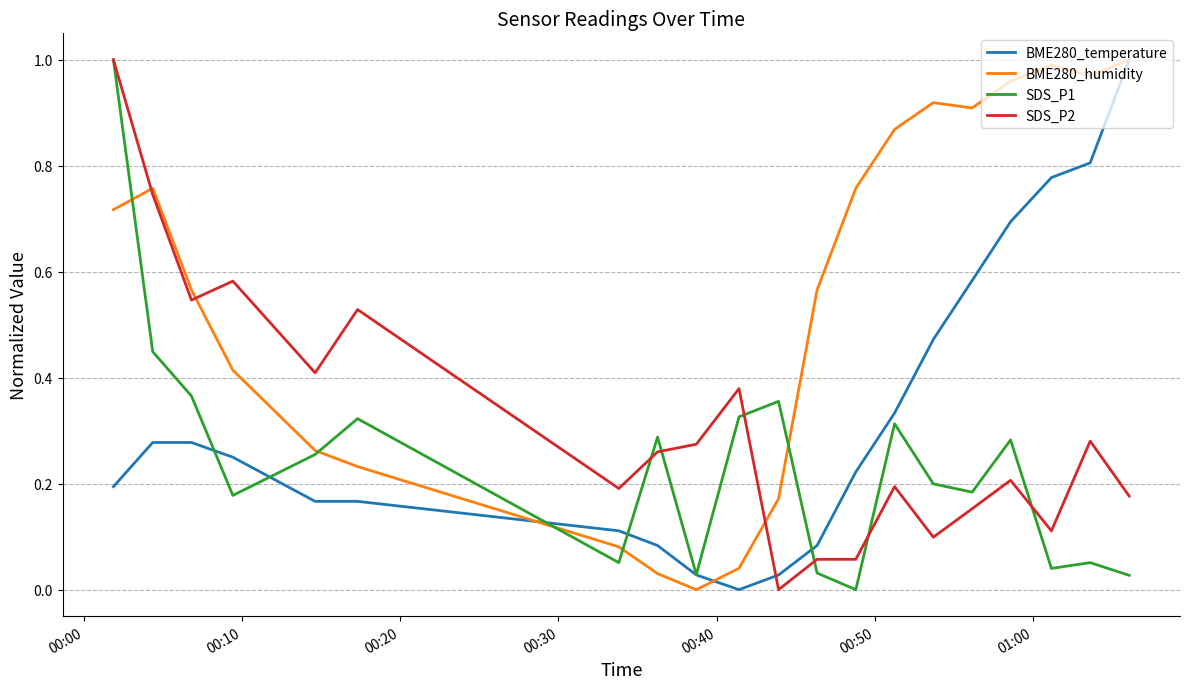

True or false: BME280_humidity and SDS_P2 cross at least once.

True